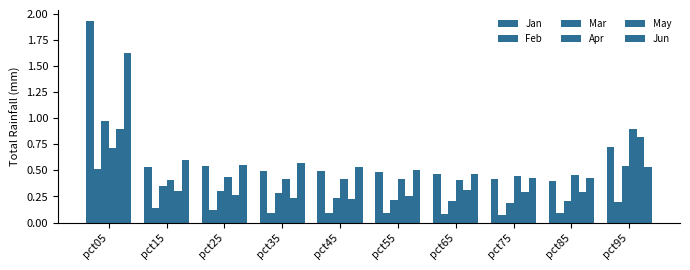

Are the bars horizontal?

No